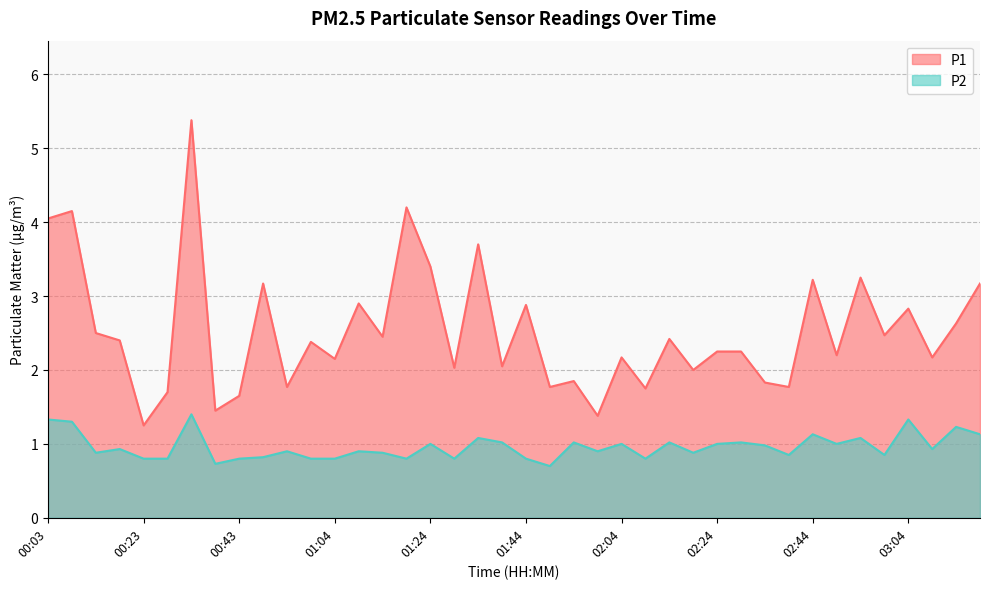

What is the total value across all series at 02:59?

3.3